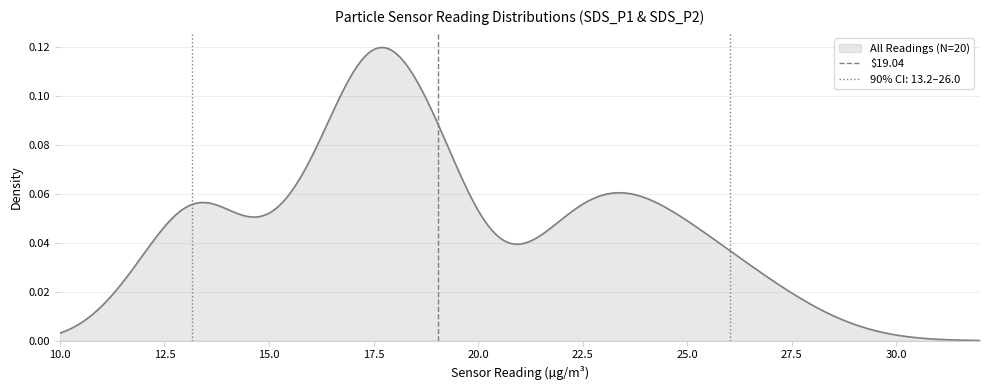

What is the sum of all values?

1